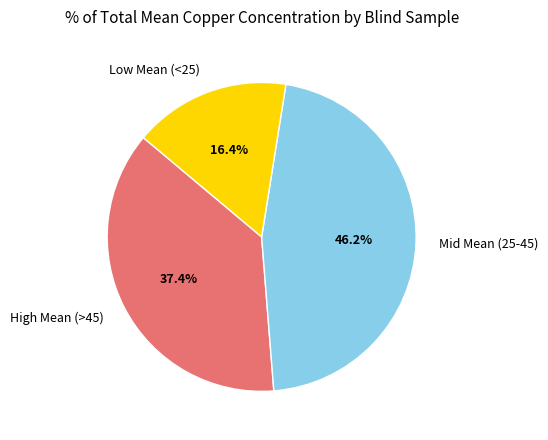

How many slices are in this pie chart?

3